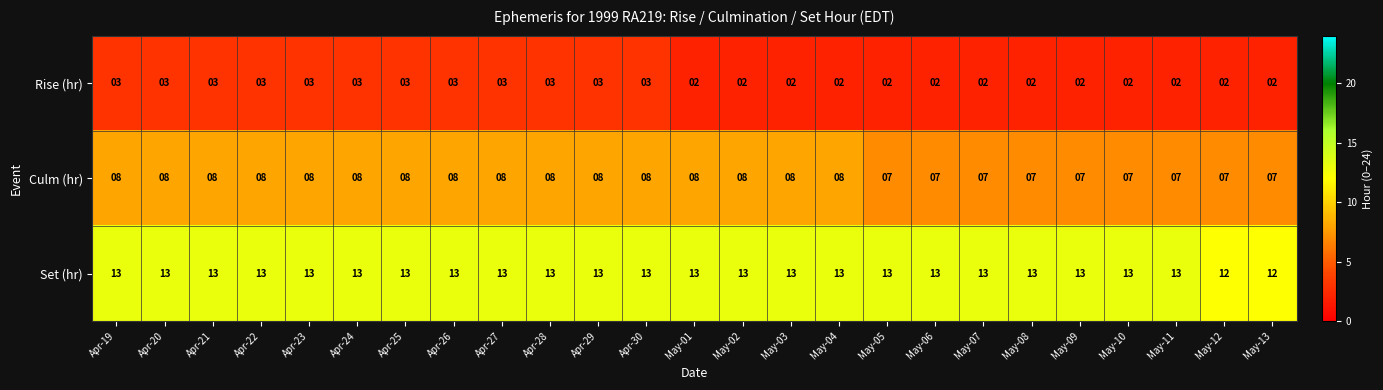

List the series in order of their peak value, lowest first.

Rise (hr), Culm (hr), Set (hr)